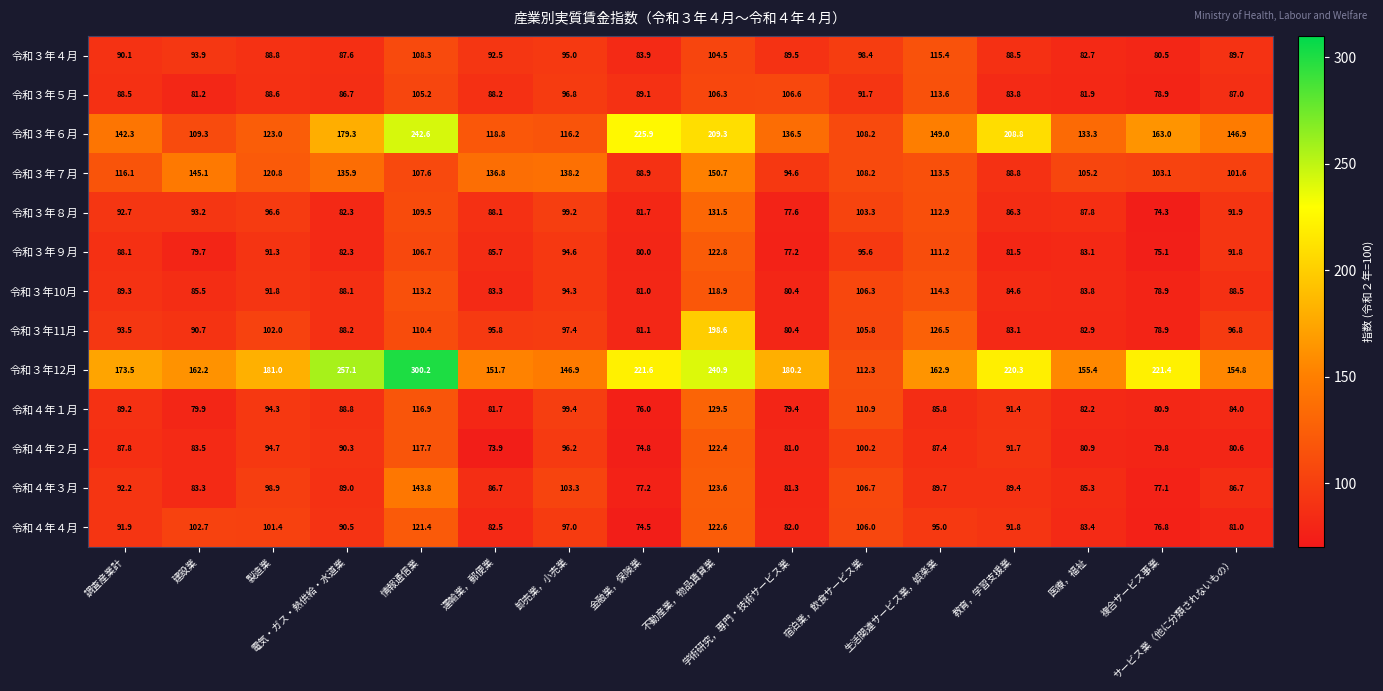

Rank the series by their maximum value, from lowest to highest.

令和３年５月, 令和３年４月, 令和３年10月, 令和４年２月, 令和４年４月, 令和３年９月, 令和４年１月, 令和３年８月, 令和４年３月, 令和３年７月, 令和３年11月, 令和３年６月, 令和３年12月